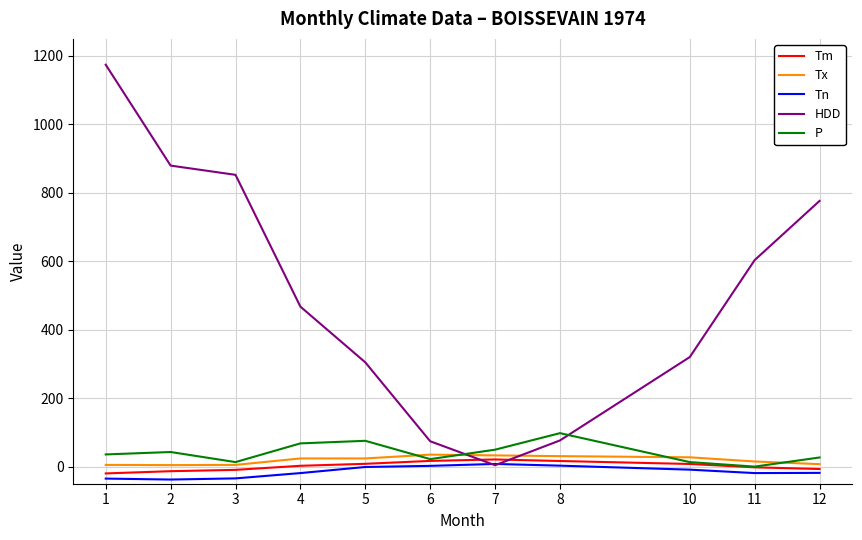

After their last crossing, which series has the higher values: P or Tx?

P